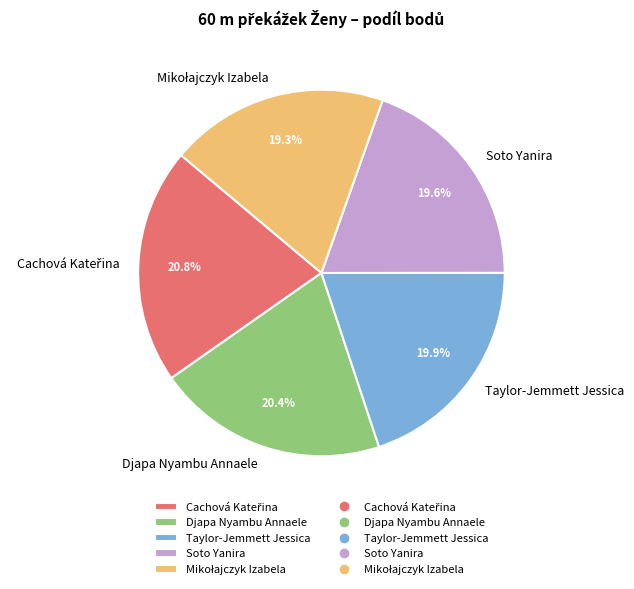

Which has a higher value, Djapa Nyambu Annaele or Soto Yanira?

Djapa Nyambu Annaele